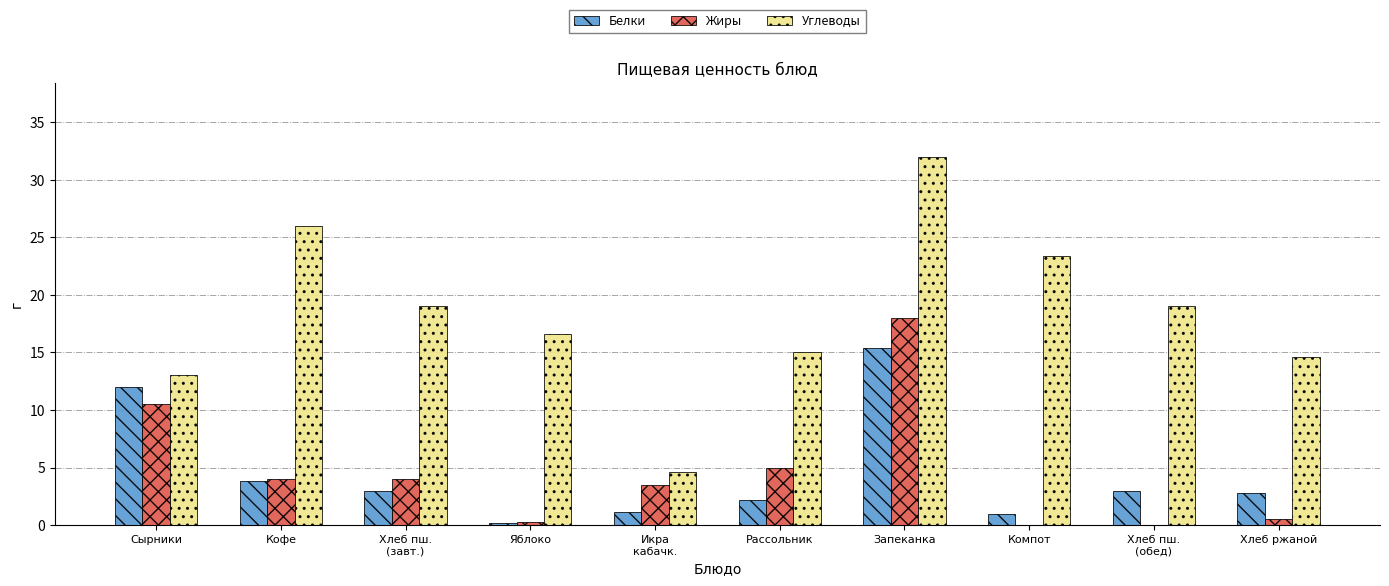

True or false: Белки has a value of 4.2 at Хлеб ржаной.

False